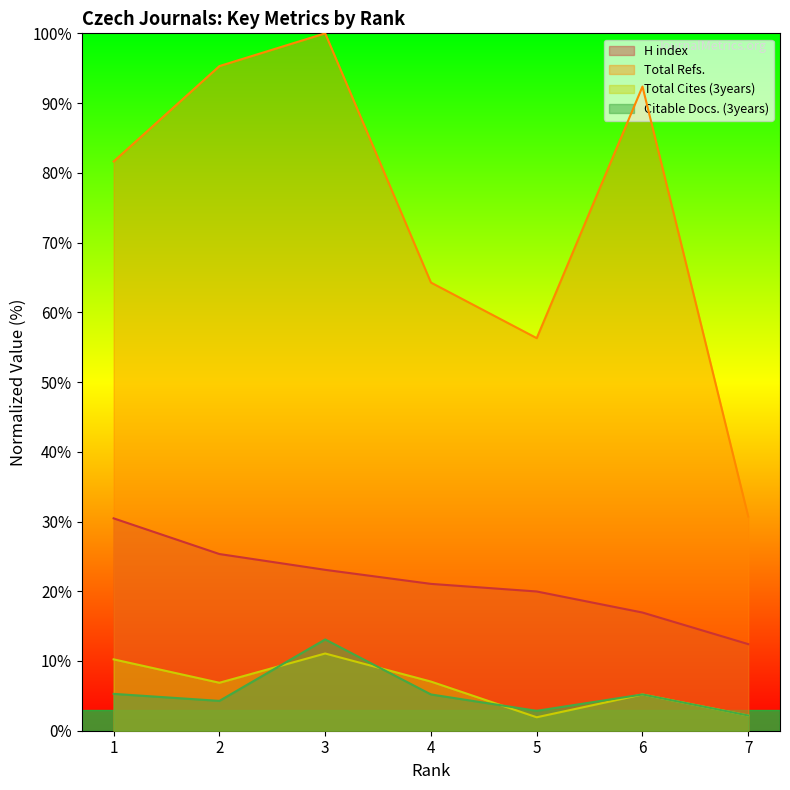

What is the minimum value for Total Refs.?

30.7